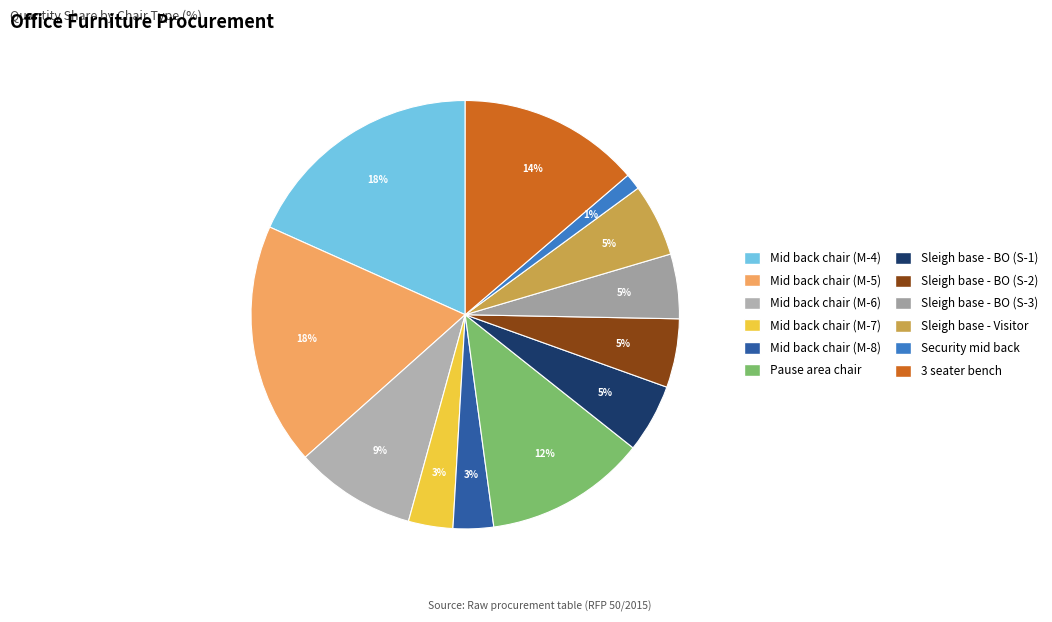

What is the smallest slice in the pie chart?

Security mid back